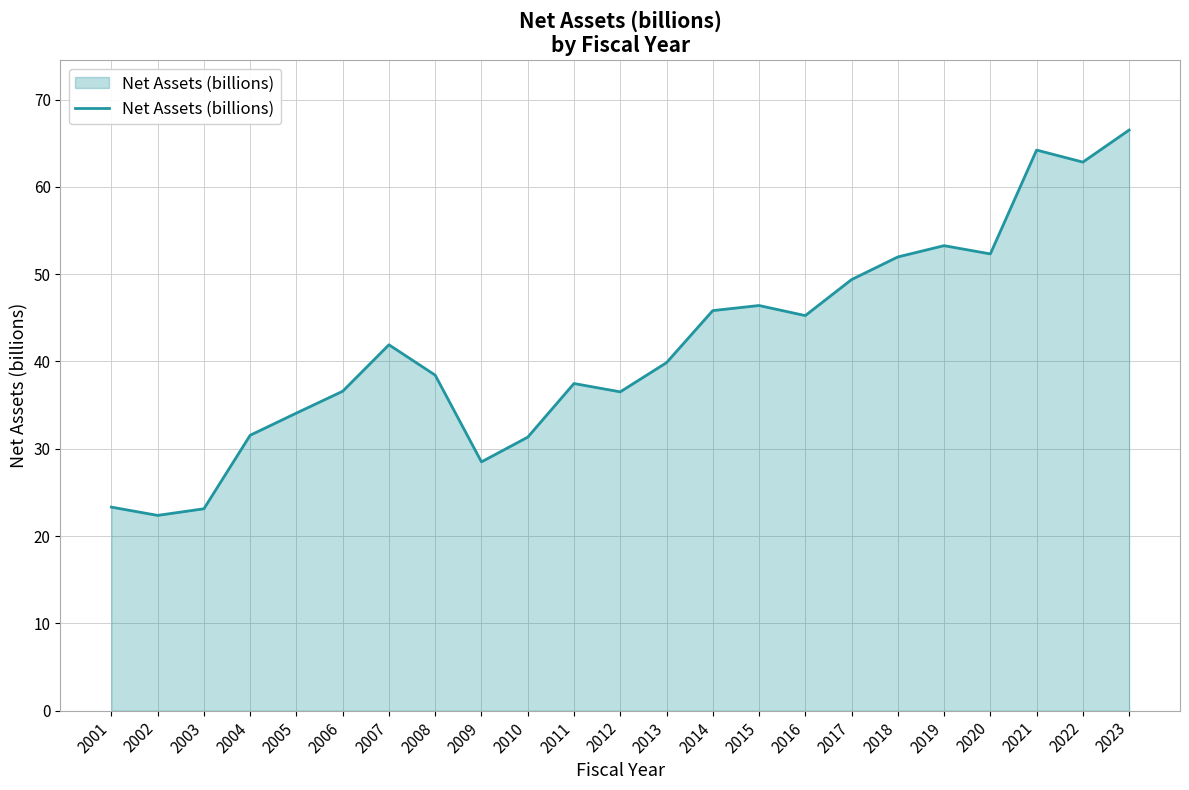

What is the difference between the values at 2007 and 2017?

7.5